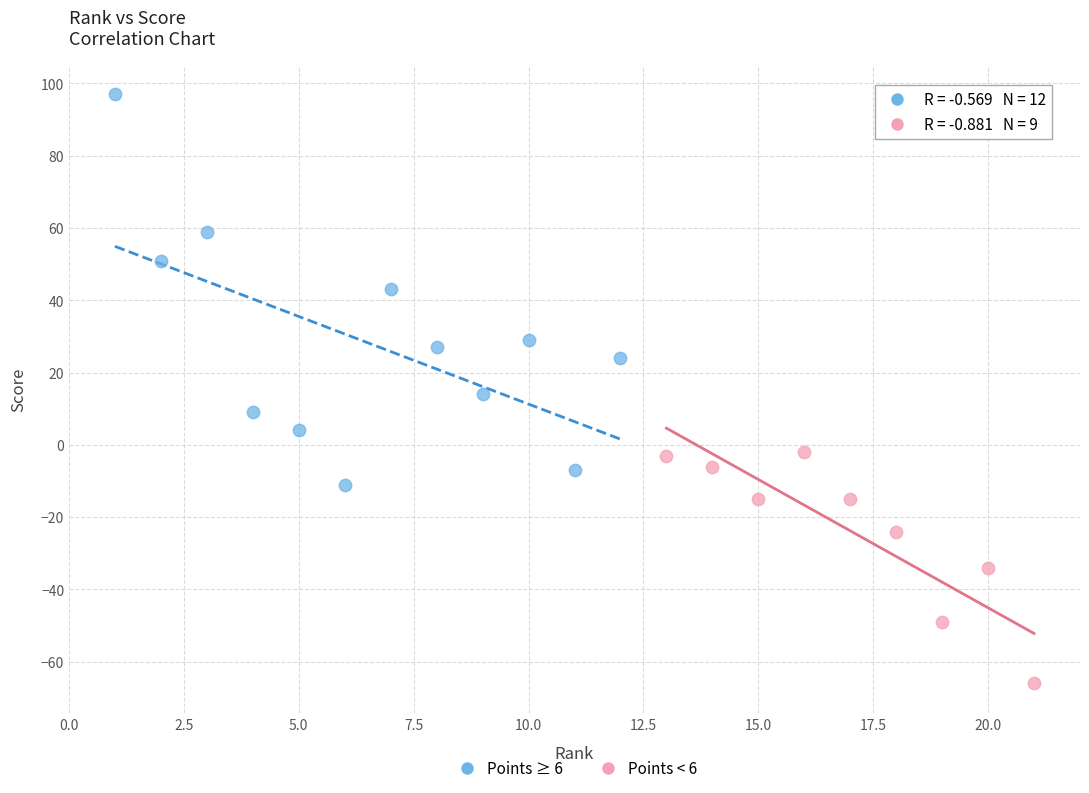

Which series has the largest Y range (max minus min)?

Points ≥ 6